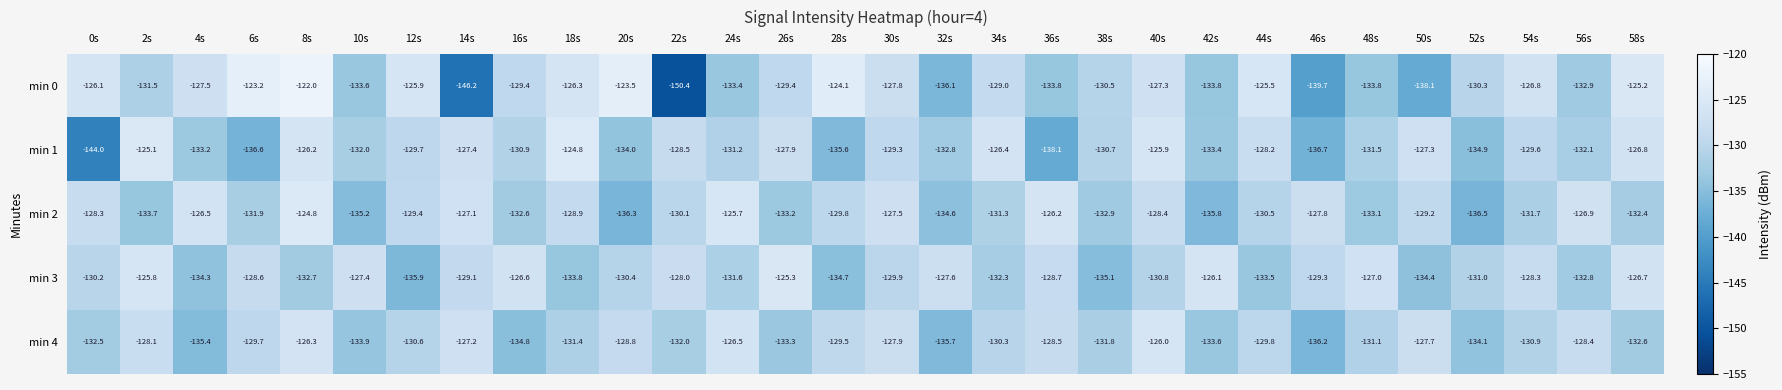

What is the spread (max minus min) of values at 16s?

8.2